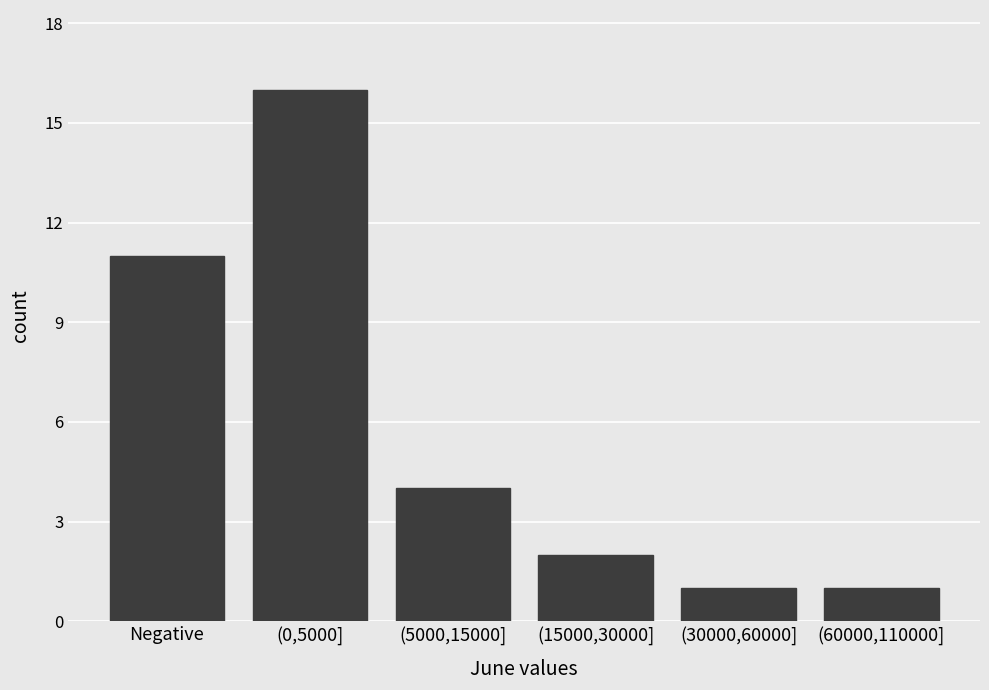

Reading left to right, list all the values displayed in this chart.

Negative=11	(0,5000]=16	(5000,15000]=4	(15000,30000]=2	(30000,60000]=1	(60000,110000]=1